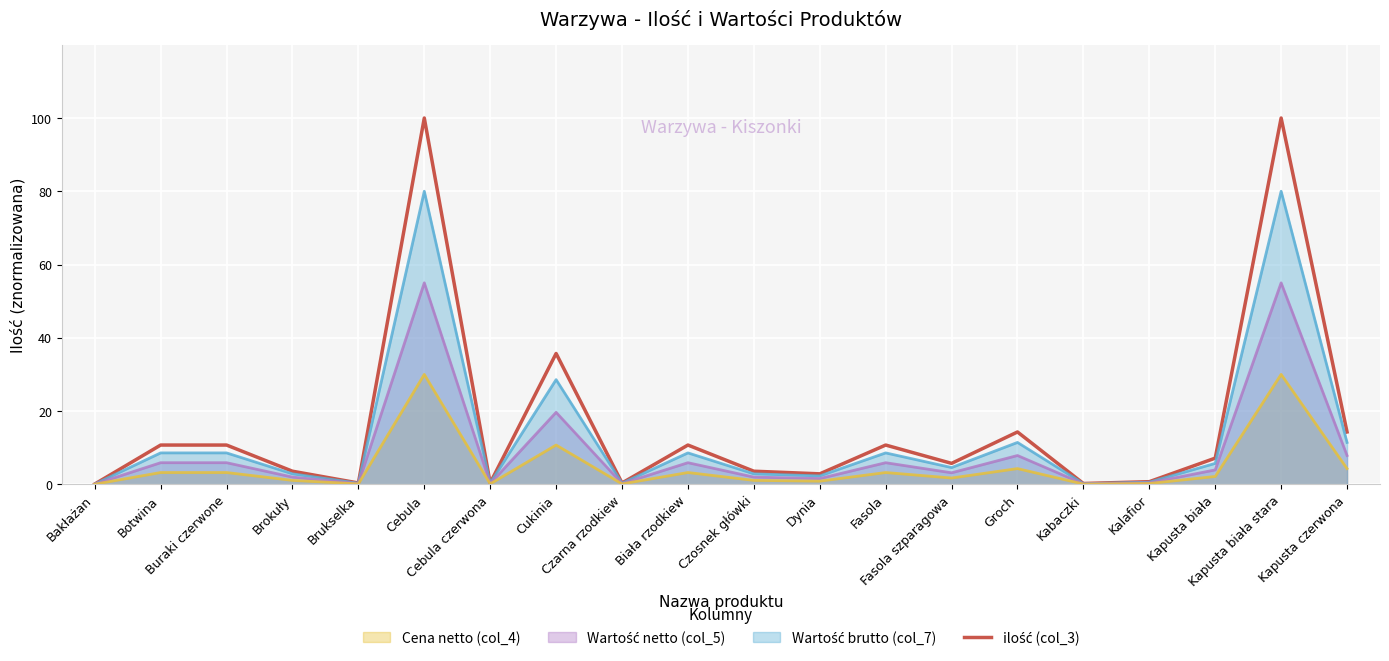

At how many categories does at least one series exceed 97?

2